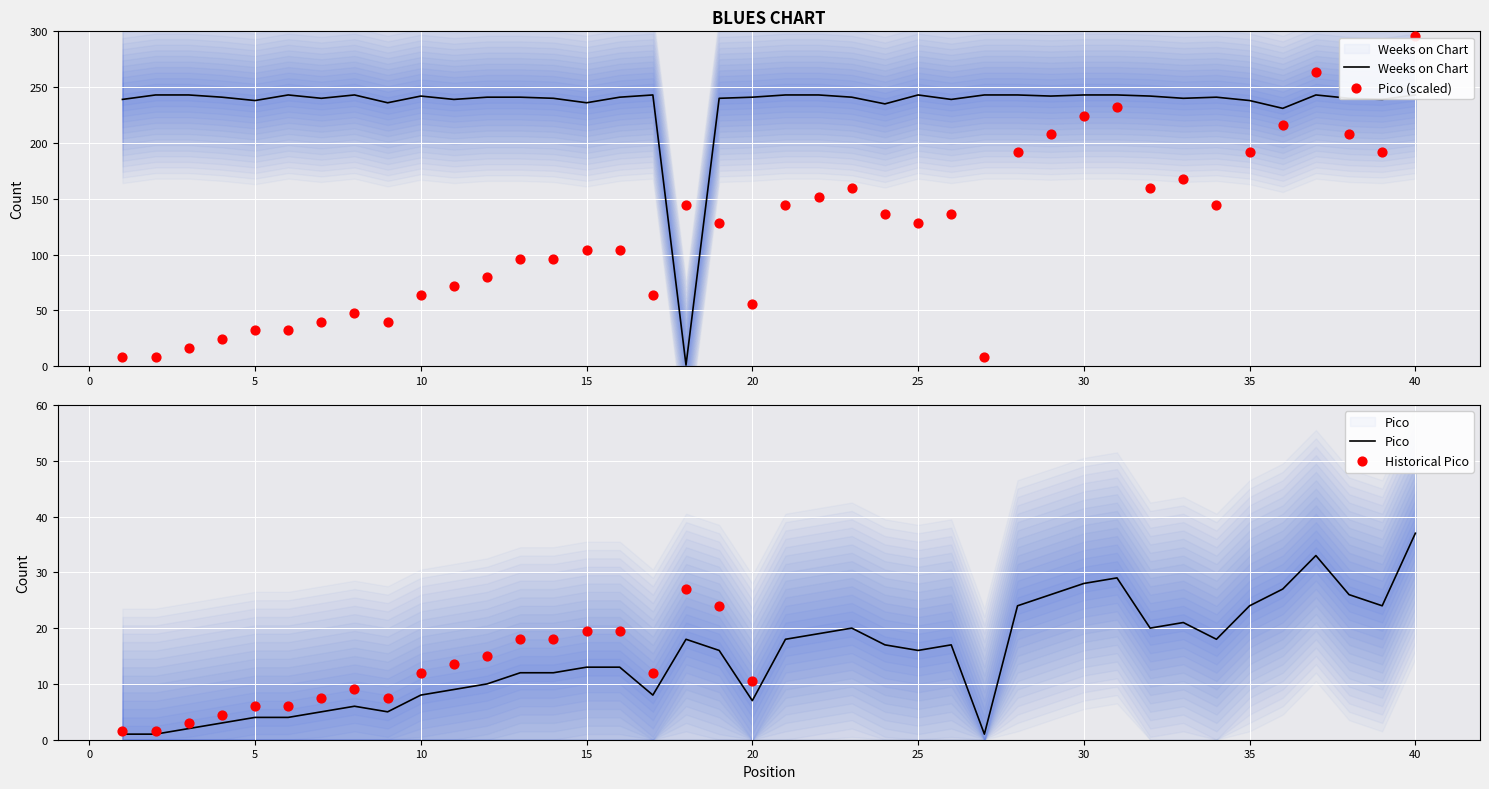

Which series contains the lowest Y value?

Weeks on Chart